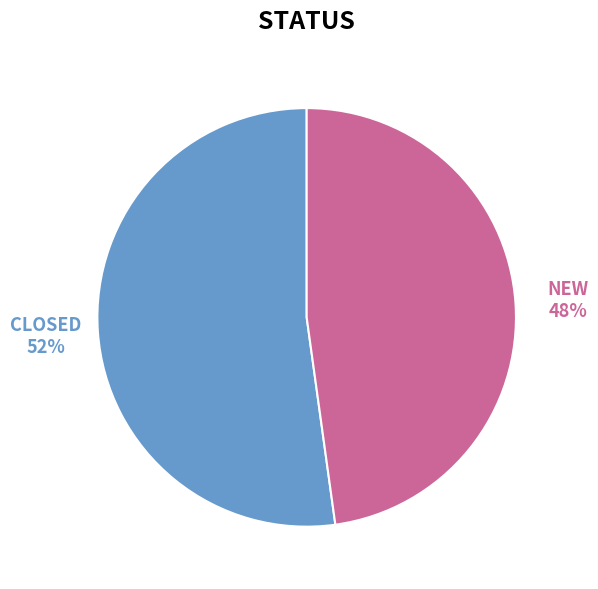

Is the sum of CLOSED and NEW greater than half?

Yes